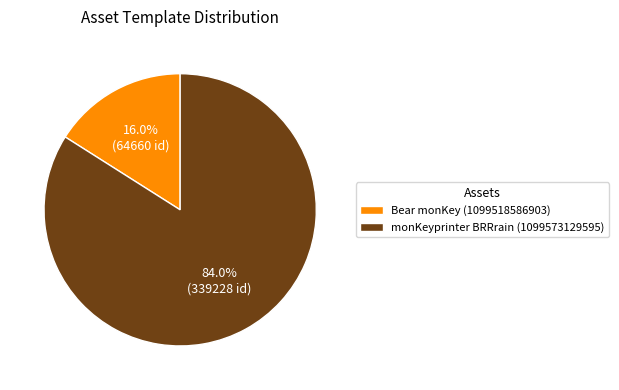

Rank the categories by value from lowest to highest.

Bear monKey (1099518586903), monKeyprinter BRRrain (1099573129595)